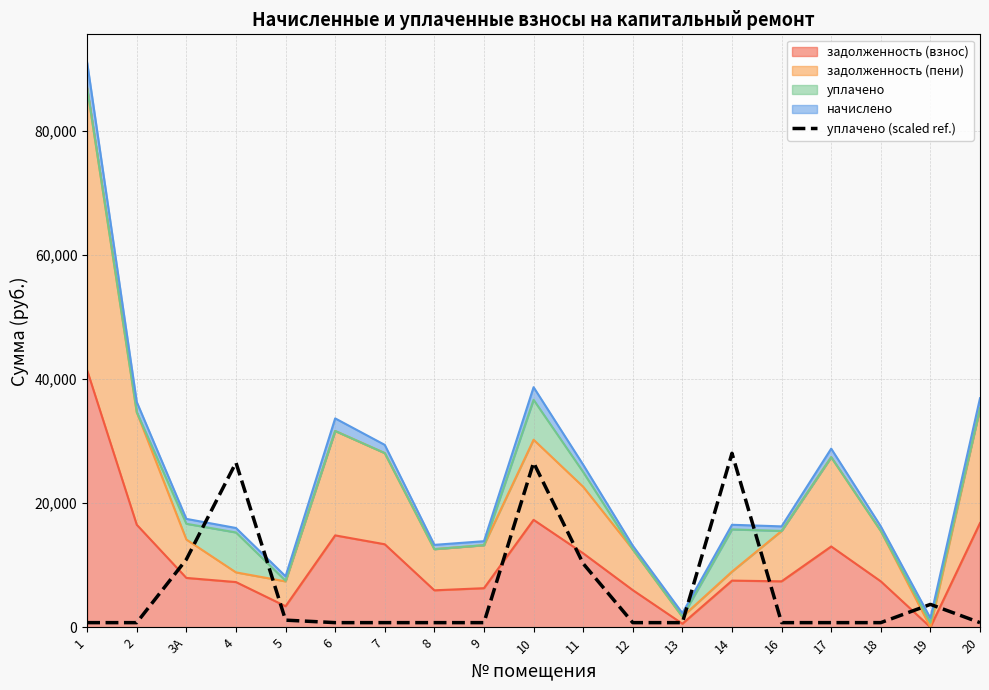

What is the difference between the maximum and minimum values?

27282.2